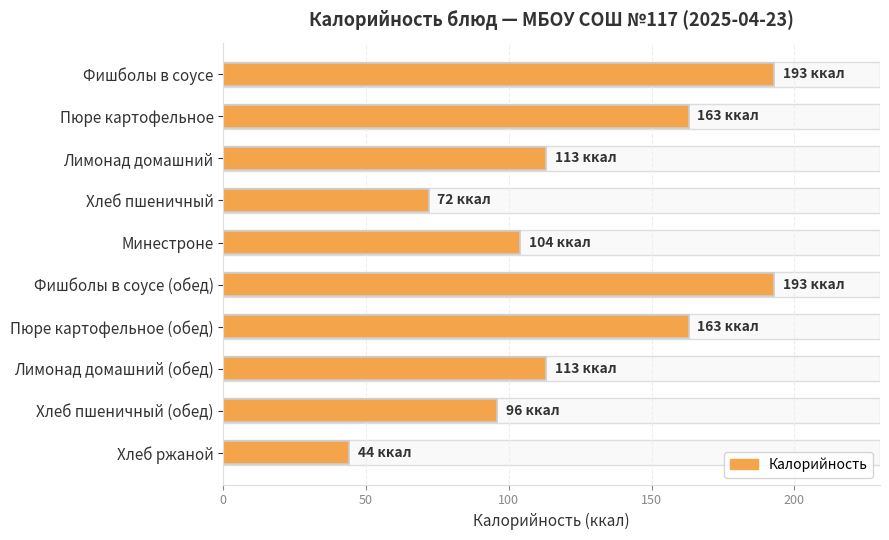

What is the change in value from Пюре картофельное (обед) to Хлеб пшеничный (обед)?

-67